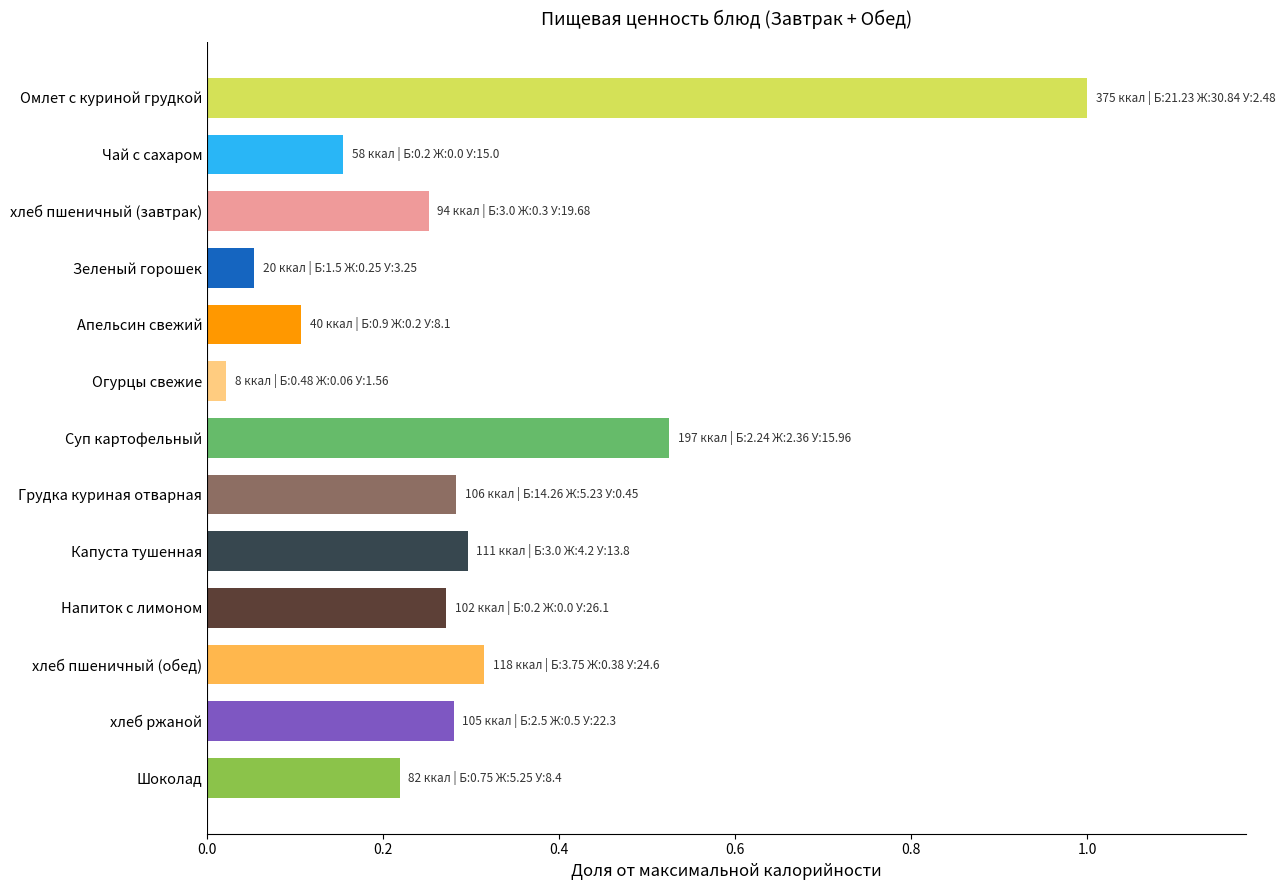

What is the greatest value displayed?

1.0